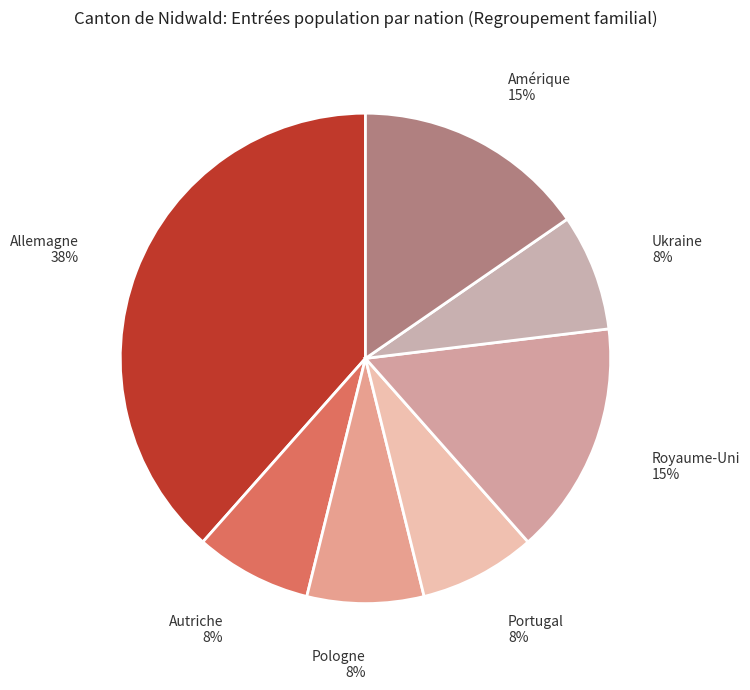

Does Pologne represent more than half of the total?

No